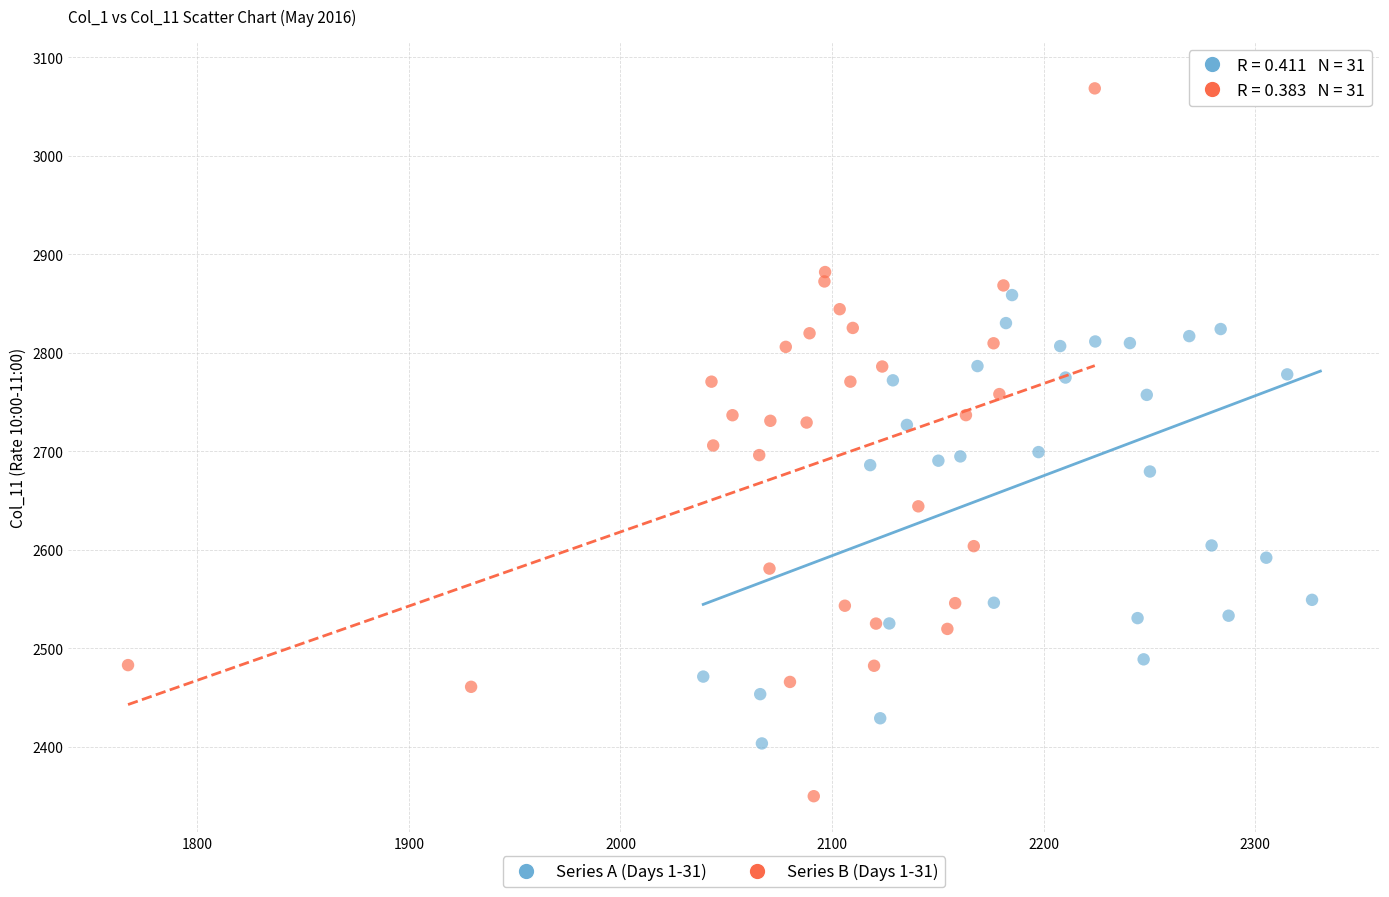

Which series reaches the minimum Y coordinate?

Series B (Days 1-31)